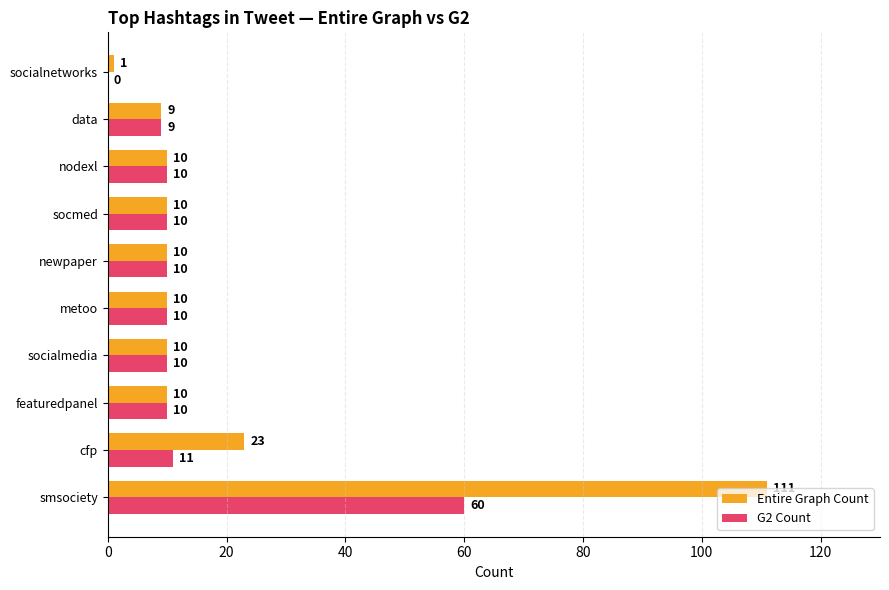

Which series has the largest total across all categories?

Entire Graph Count